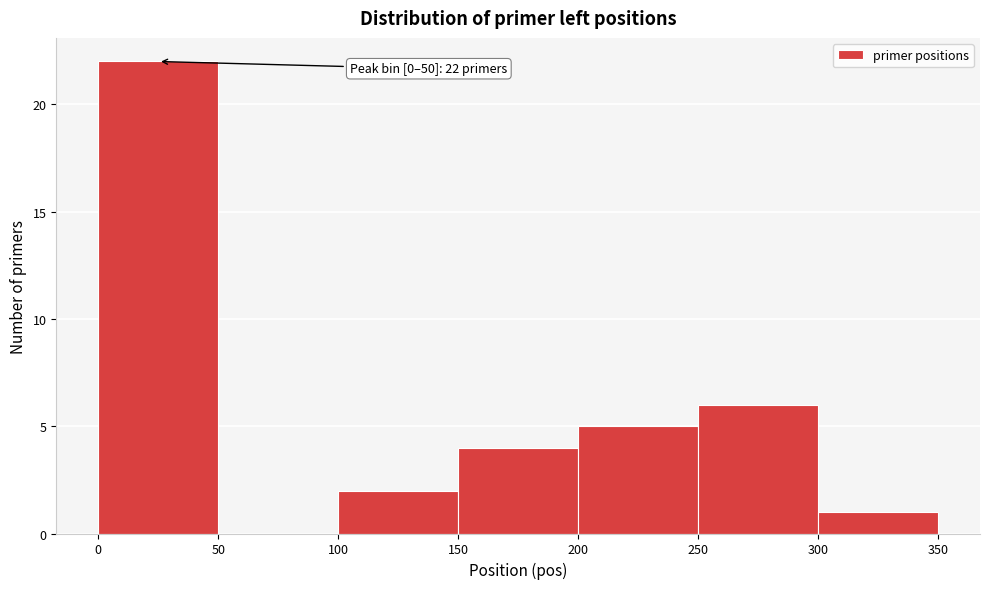

Which range on the x-axis has the tallest bar?

0 to 50